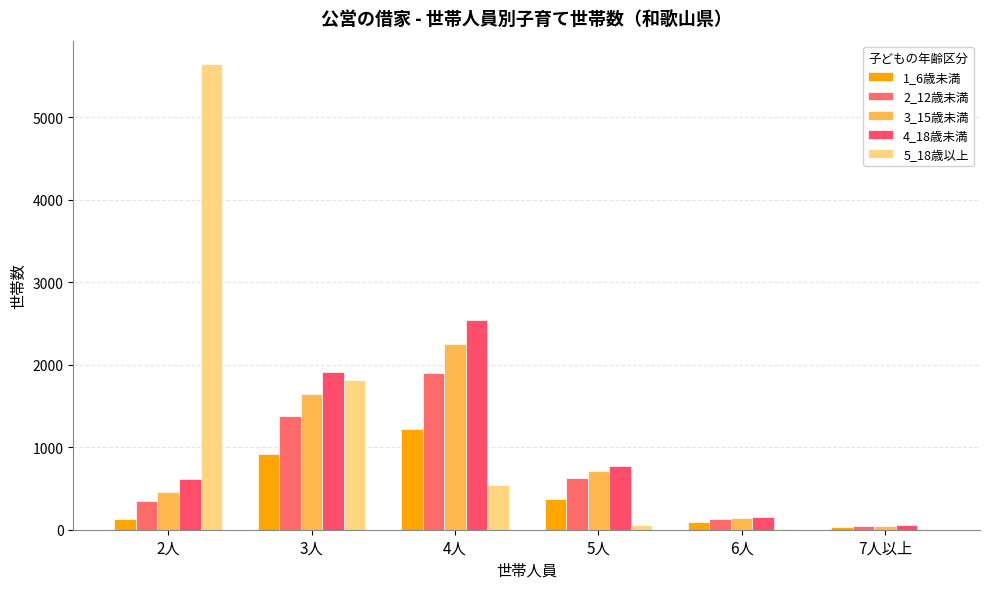

Which series has the widest spread of values?

5_18歳以上